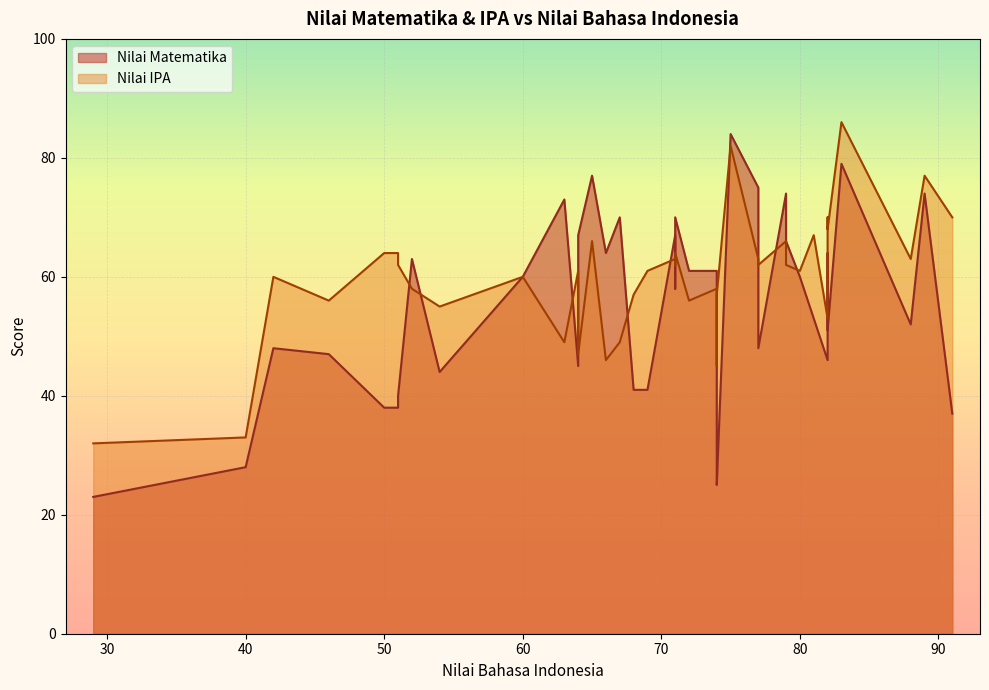

Which has a higher value, 51 or 71?

71